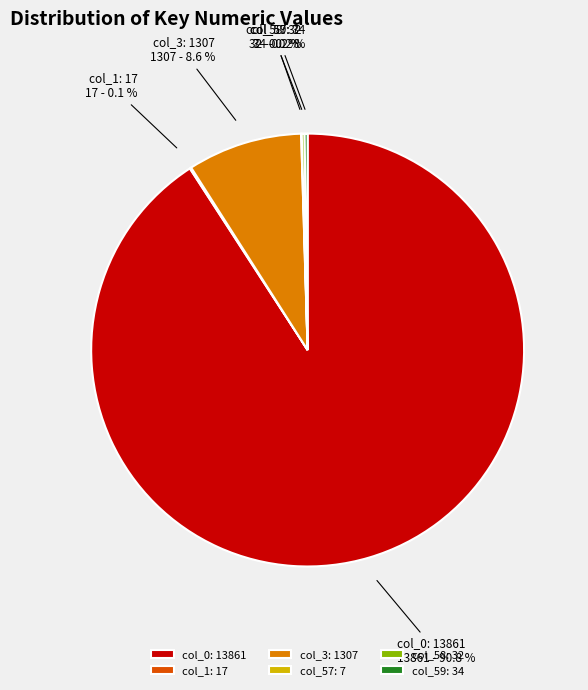

Does col_0: 13861 represent more than half of the total?

Yes